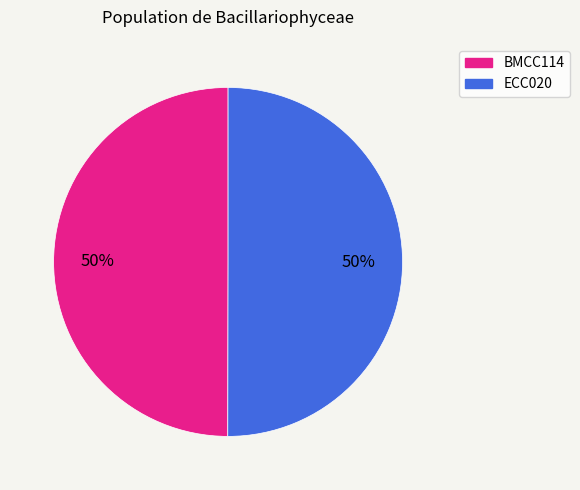

Is it true that ECC020 is 60% of the pie?

False